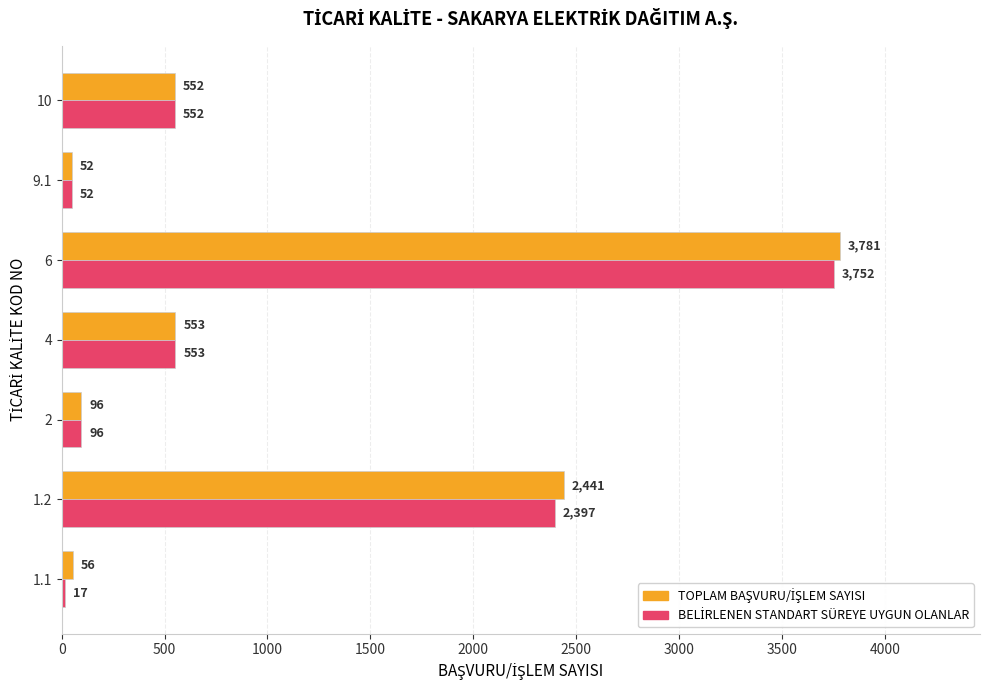

What is the smallest value displayed?

17